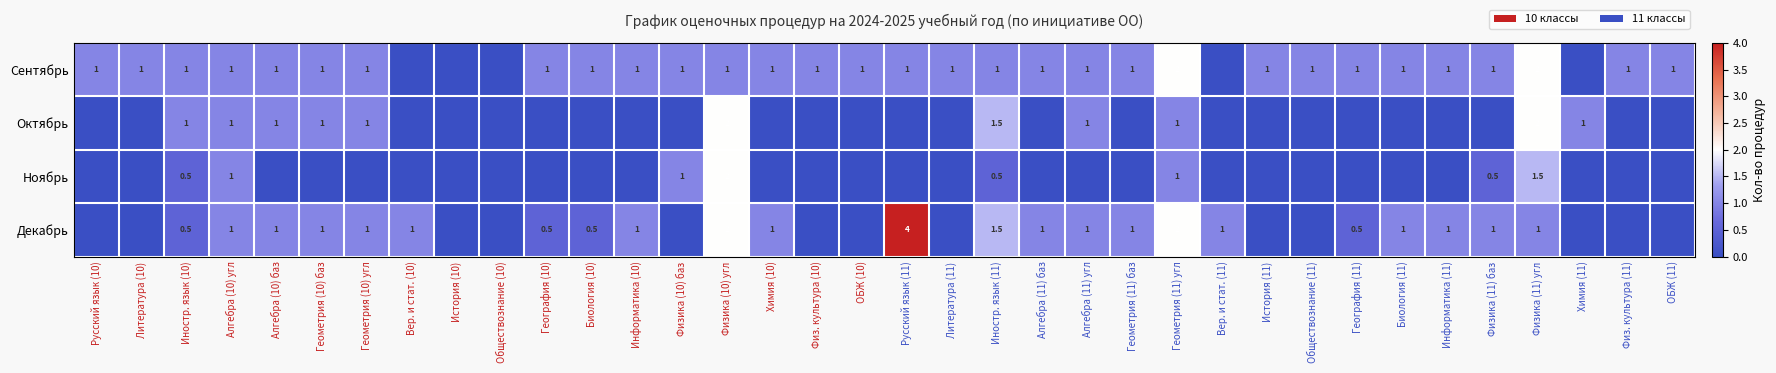

List the series in order of their overall mean, highest first.

Сентябрь, Декабрь, Октябрь, Ноябрь